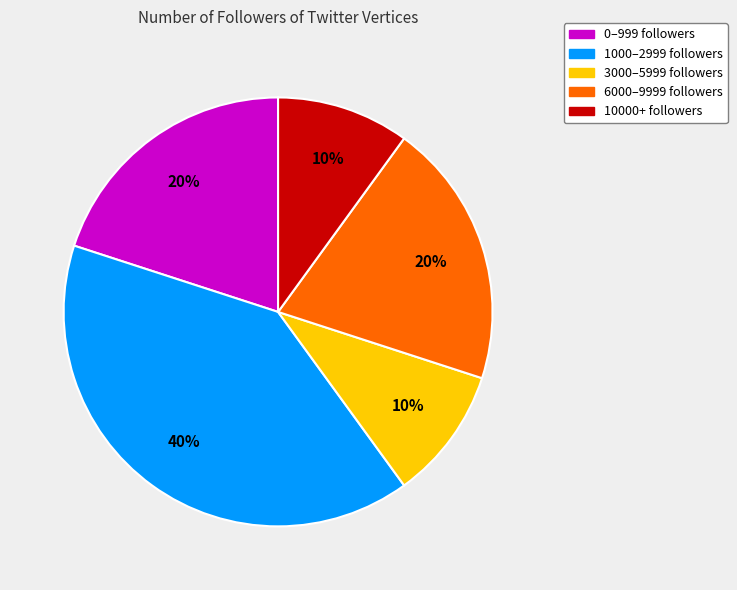

How many segments does this pie chart have?

5